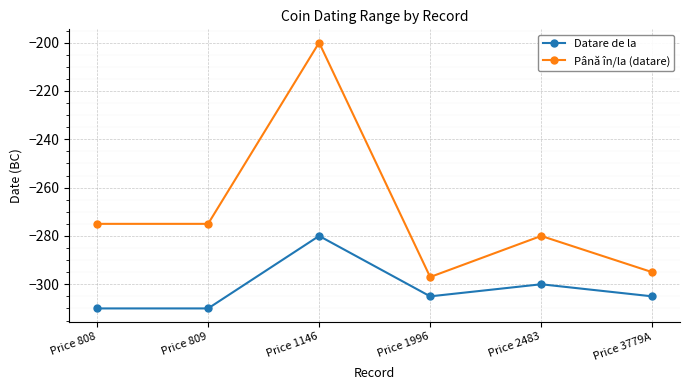

What is the sum of the Până în/la (datare) values at Price 1146 and Price 1996?

-497